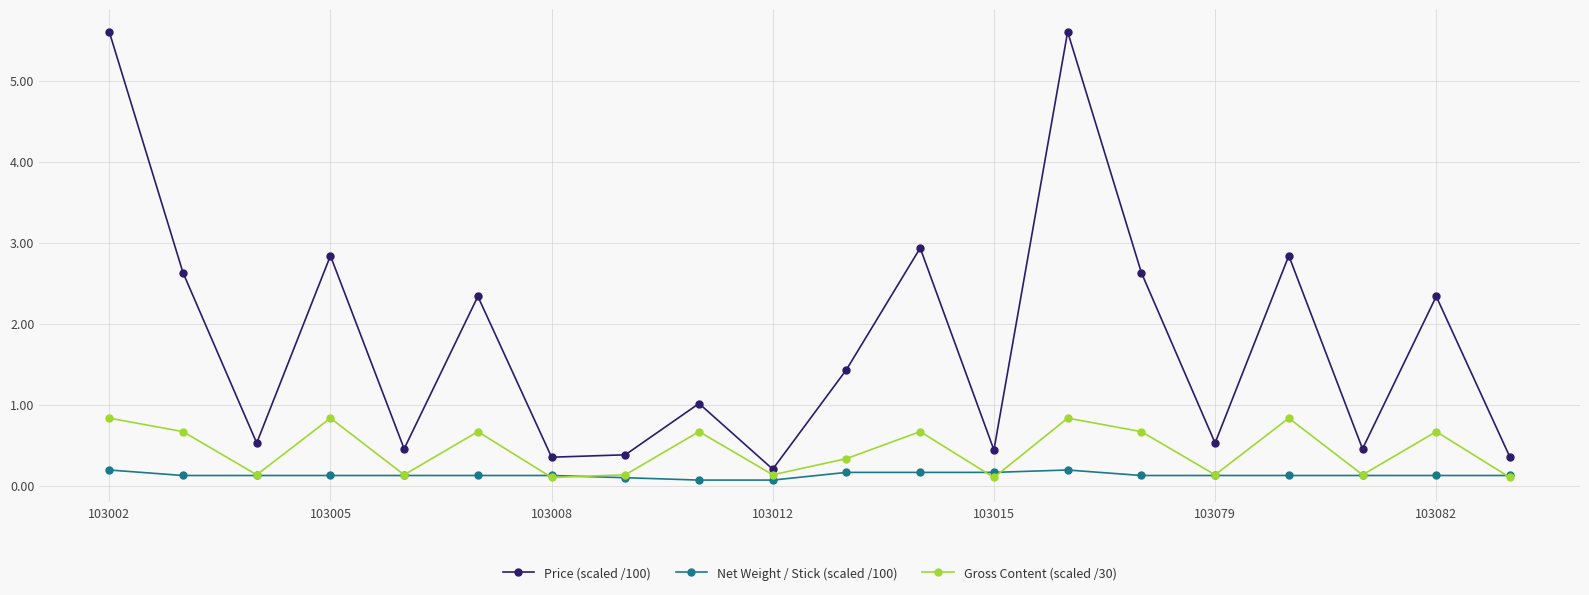

Count the number of data series in this chart.

3